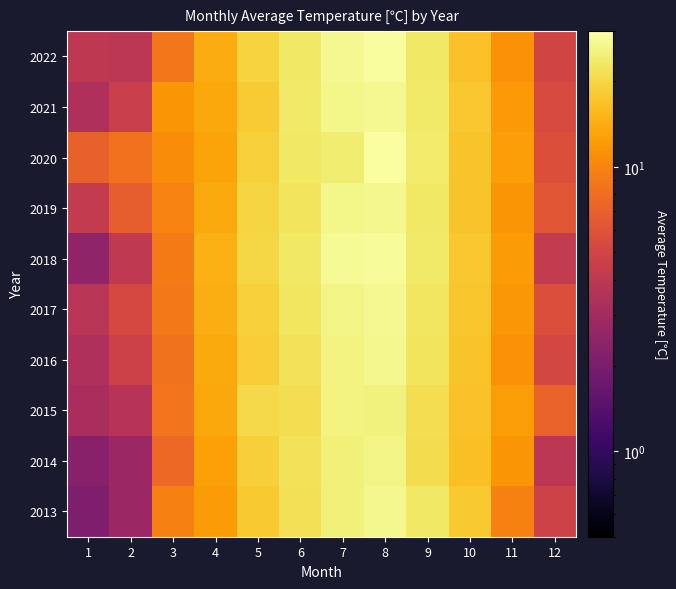

Which has a higher value, 5 or 2?

5